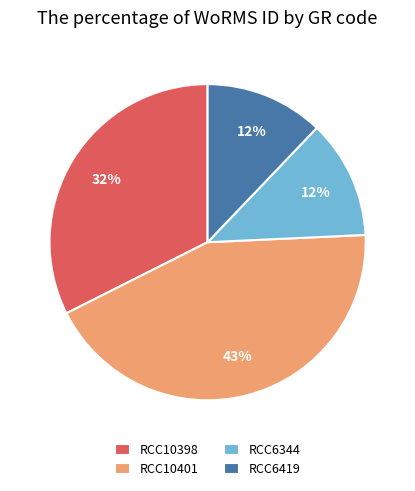

The RCC6344 slice represents 12% of the pie. True or false?

True